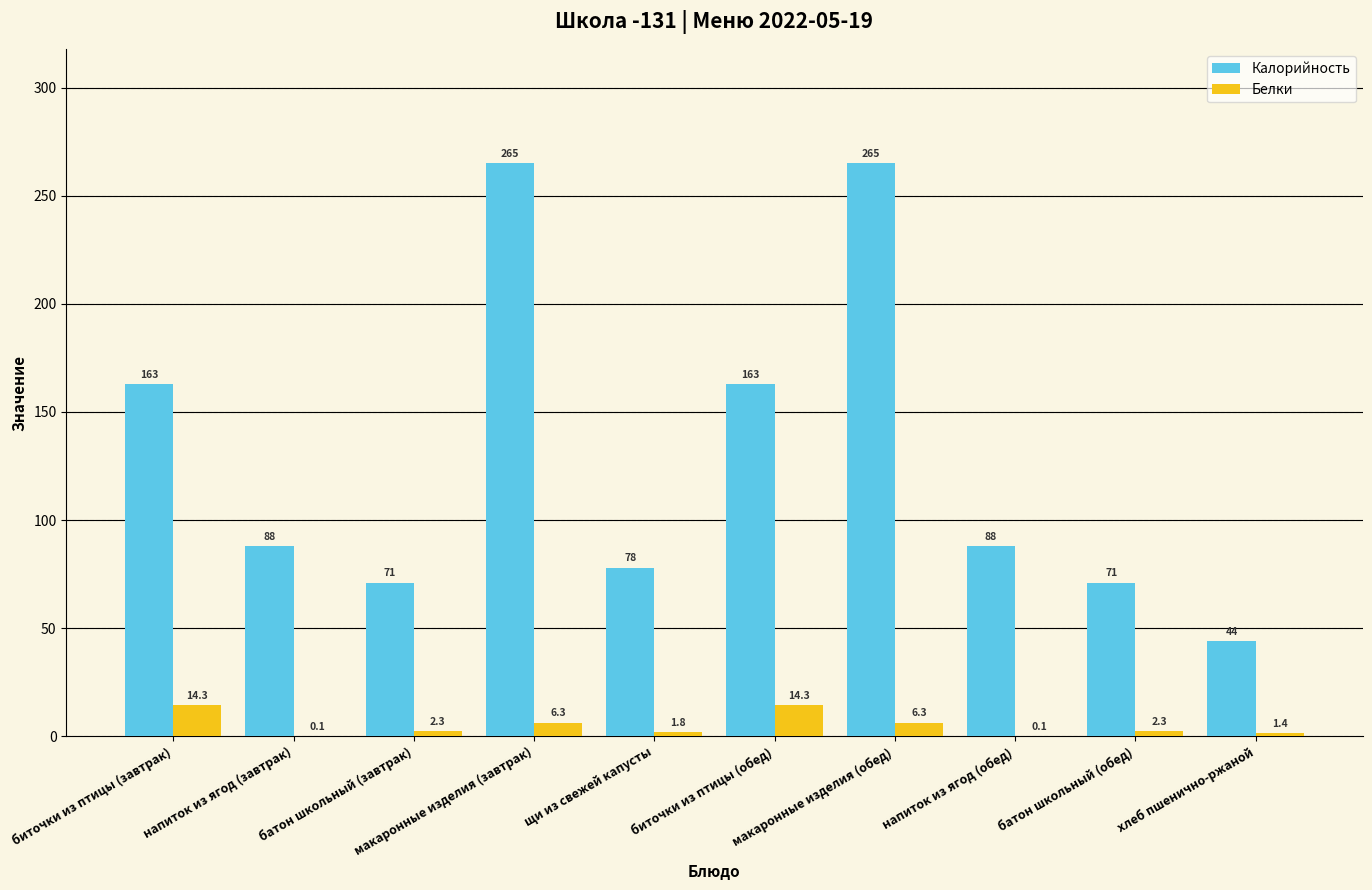

How many groups of bars are there?

10